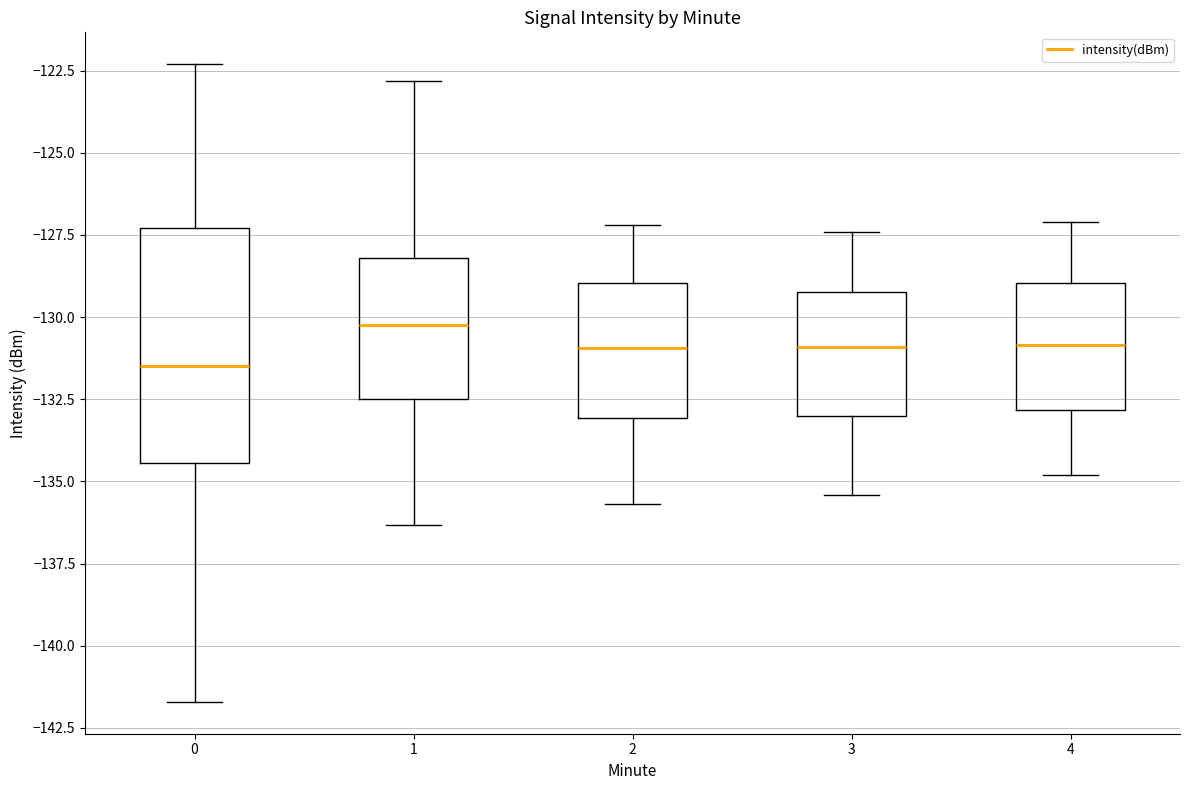

Which box has the highest median line?

1